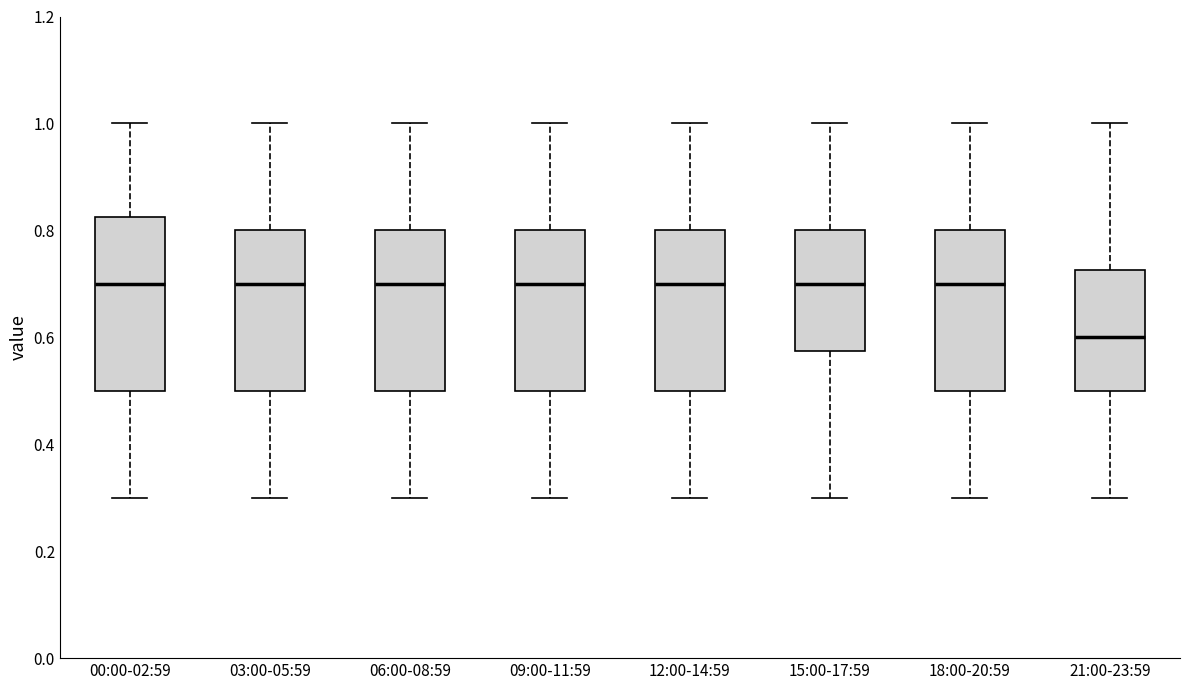

Reading left to right, read every box against the y-axis: the position of its median line, the range the box covers, and the ends of its whiskers. The values are not printed on the chart, so give them approximately, as read against the axis.

00:00-02:59: median 0.70, box 0.50 to 0.82, whiskers 0.30 to 1.00
03:00-05:59: median 0.70, box 0.50 to 0.80, whiskers 0.30 to 1.00
06:00-08:59: median 0.70, box 0.50 to 0.80, whiskers 0.30 to 1.00
09:00-11:59: median 0.70, box 0.50 to 0.80, whiskers 0.30 to 1.00
12:00-14:59: median 0.70, box 0.50 to 0.80, whiskers 0.30 to 1.00
15:00-17:59: median 0.70, box 0.58 to 0.80, whiskers 0.30 to 1.00
18:00-20:59: median 0.70, box 0.50 to 0.80, whiskers 0.30 to 1.00
21:00-23:59: median 0.60, box 0.50 to 0.72, whiskers 0.30 to 1.00